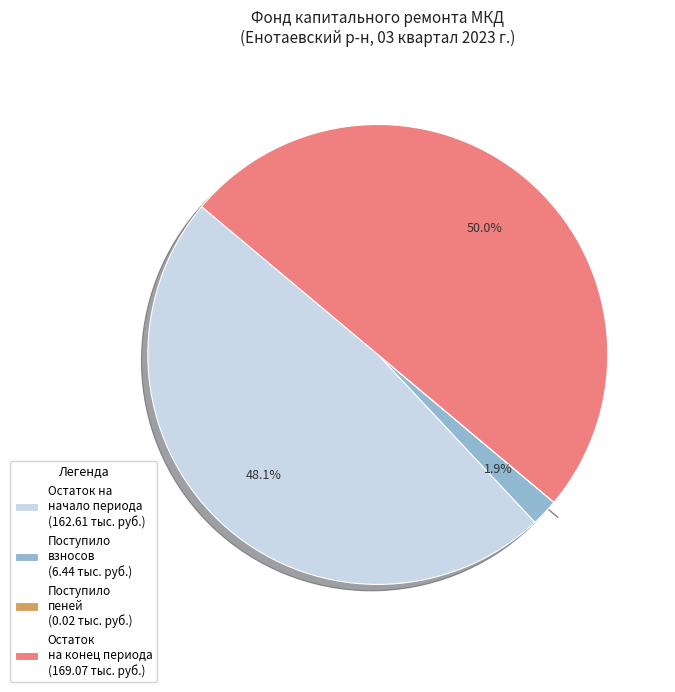

Combined, what portion of the pie is Остаток на конец периода (169.07 тыс. руб.) and Остаток на начало периода (162.61 тыс. руб.)?

98.1%